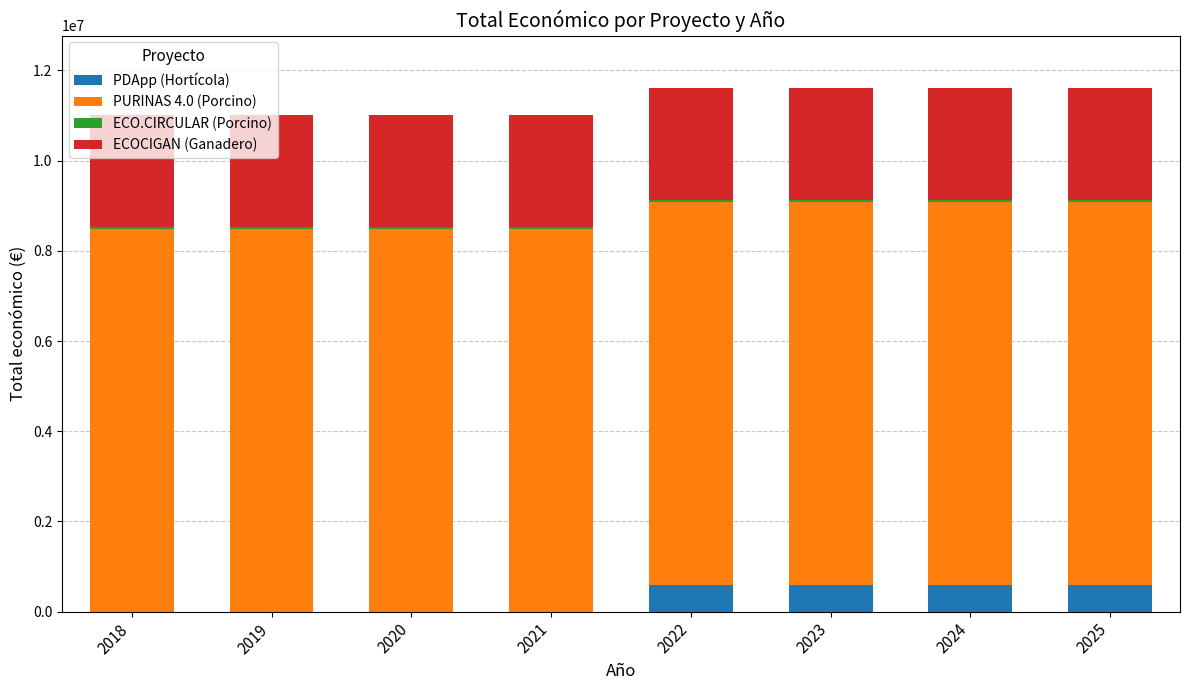

What is the maximum value for PDApp (Hortícola)?

599480